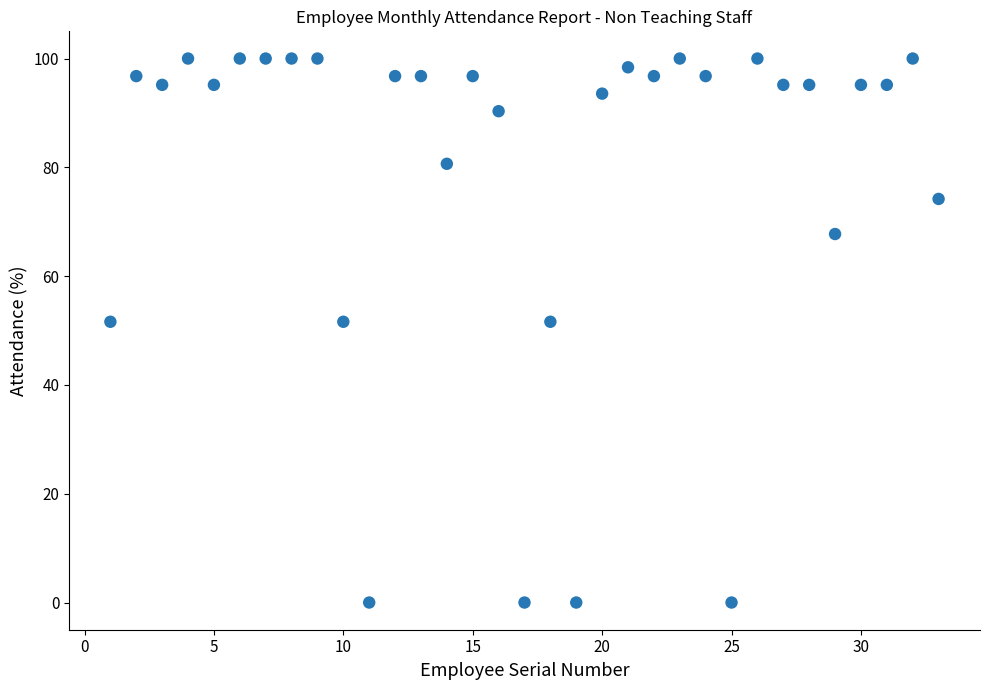

What is the range of Y values (max minus min)?

100.0